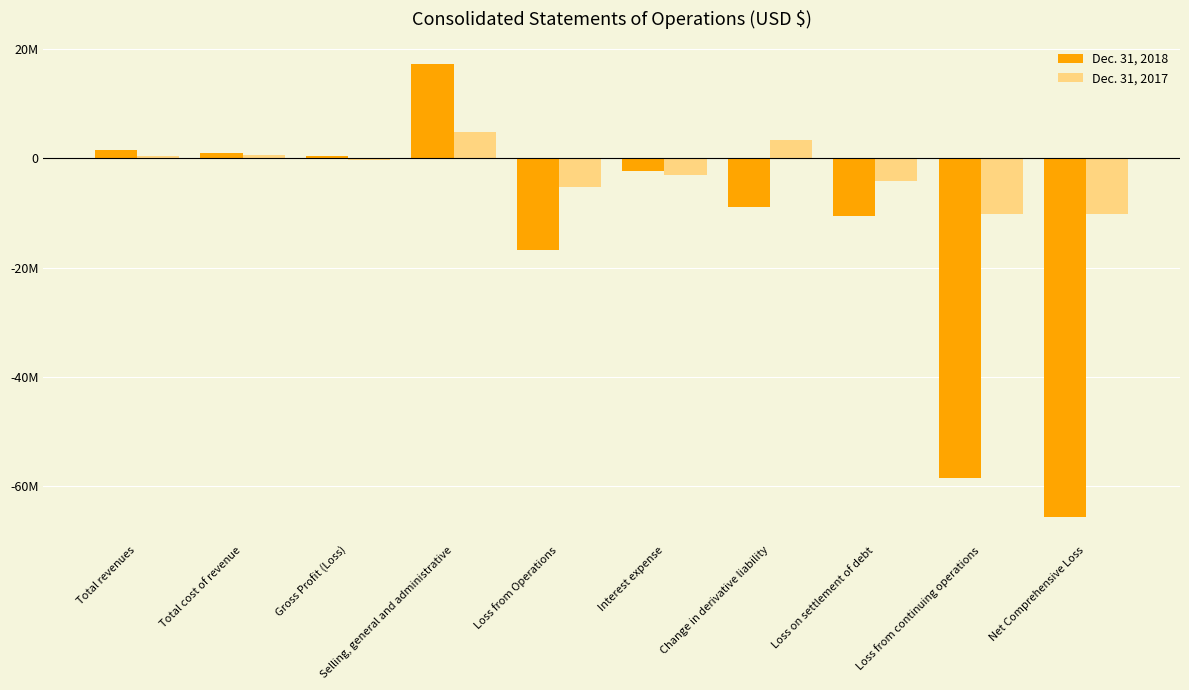

What is the total value across all series at Loss from continuing operations?

-68756222